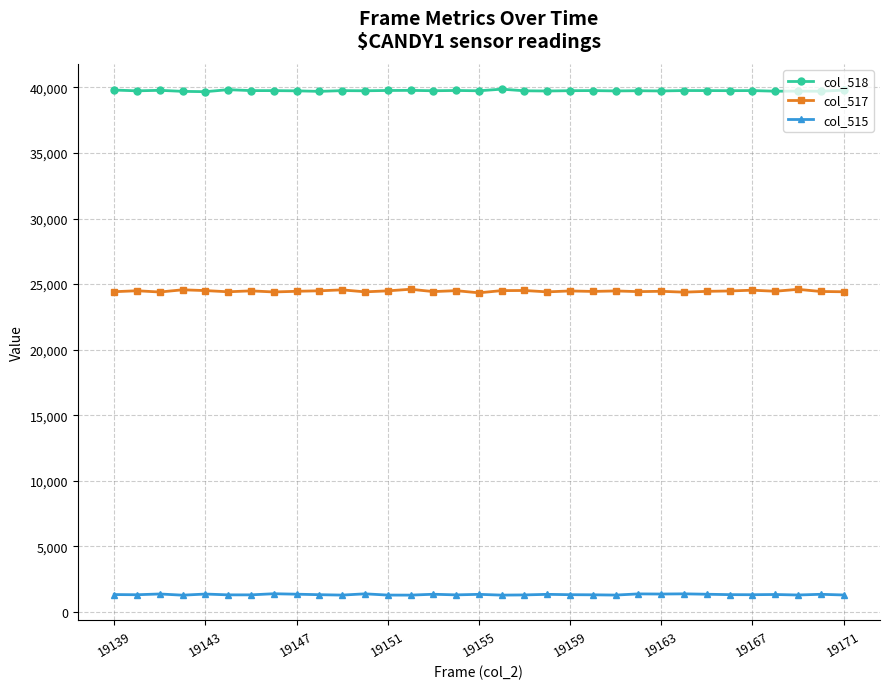

What is the value of the col_518 point at the 27th from the left?

39763